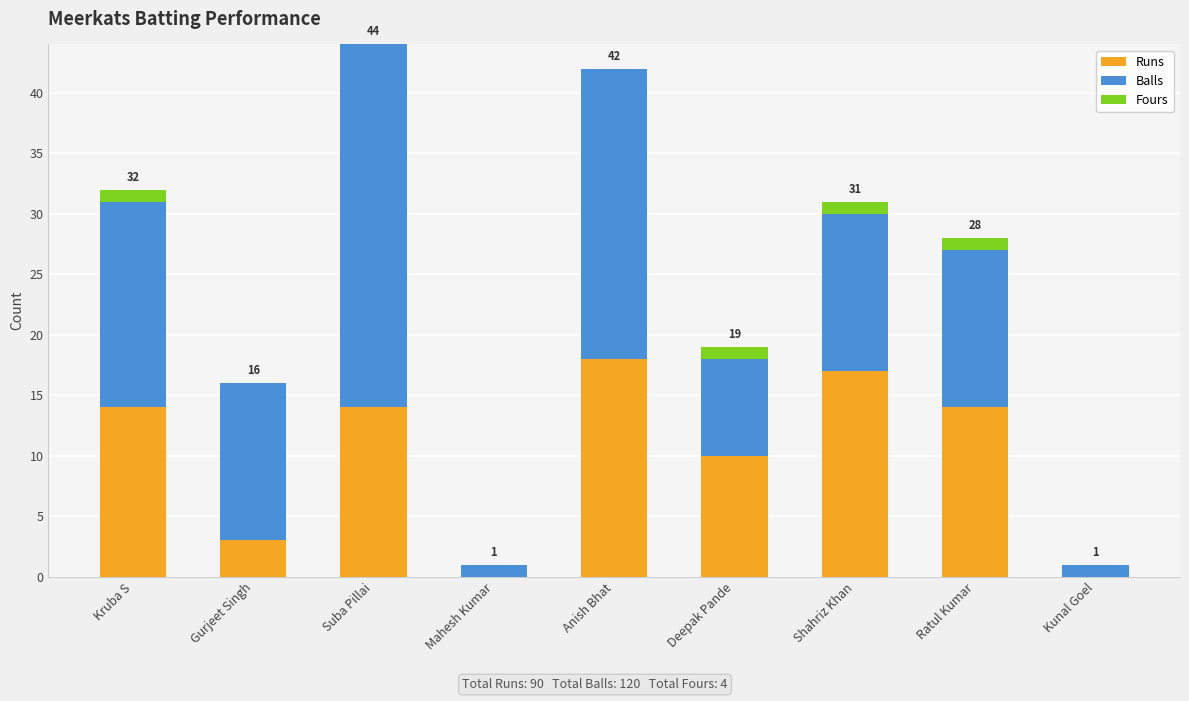

Reading left to right, what are the values for Runs?

Kruba S=14	Gurjeet Singh=3	Suba Pillai=14	Mahesh Kumar=0	Anish Bhat=18	Deepak Pande=10	Shahriz Khan=17	Ratul Kumar=14	Kunal Goel=0